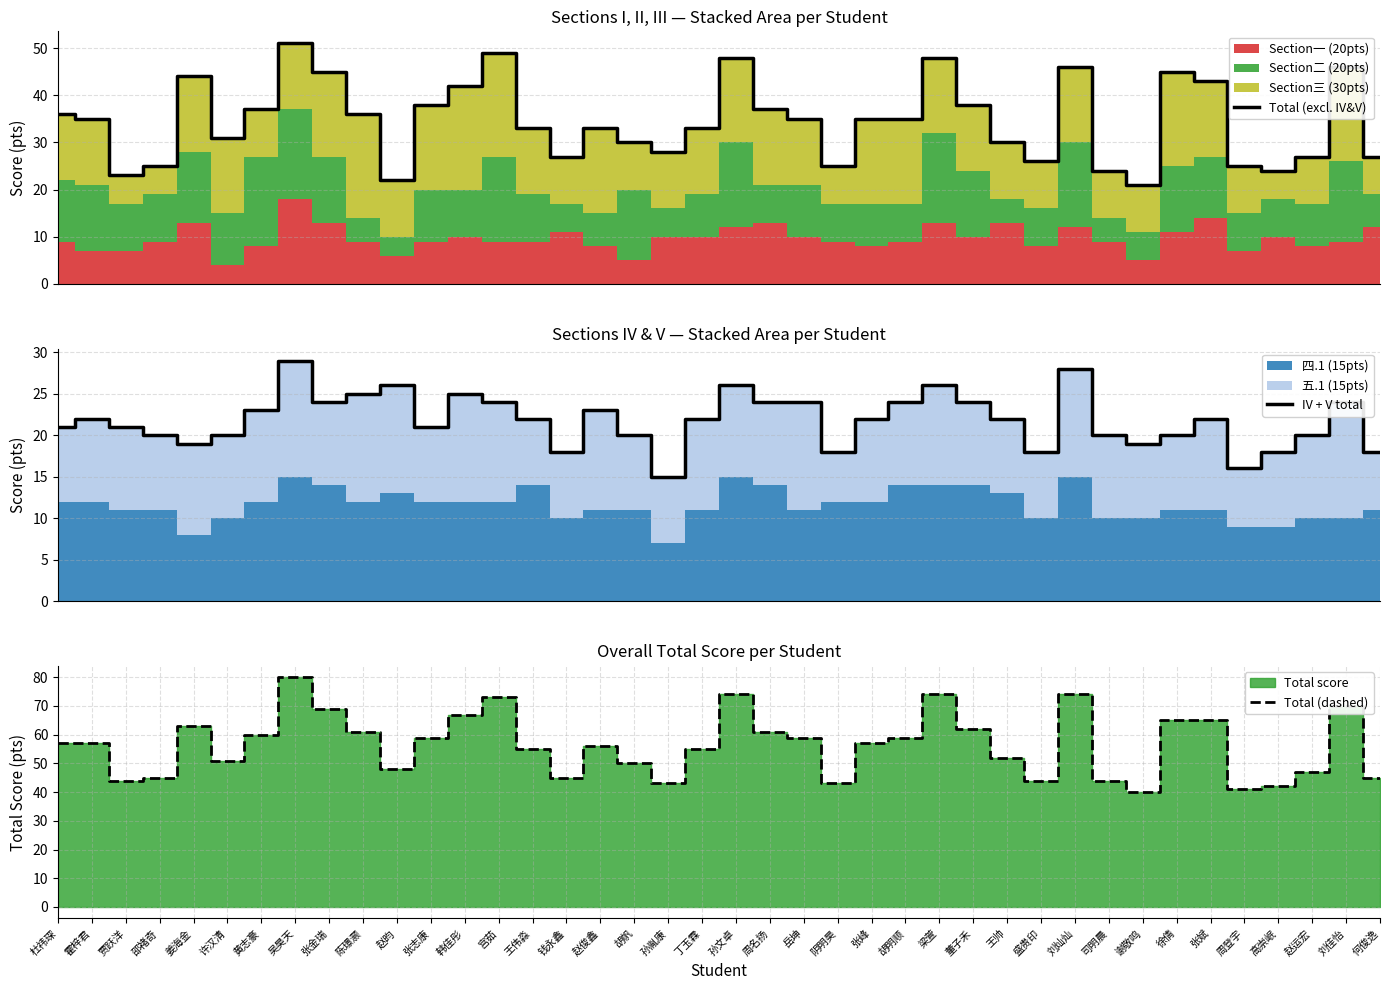

True or false: IV + V total and Total (dashed) intersect in this chart.

False